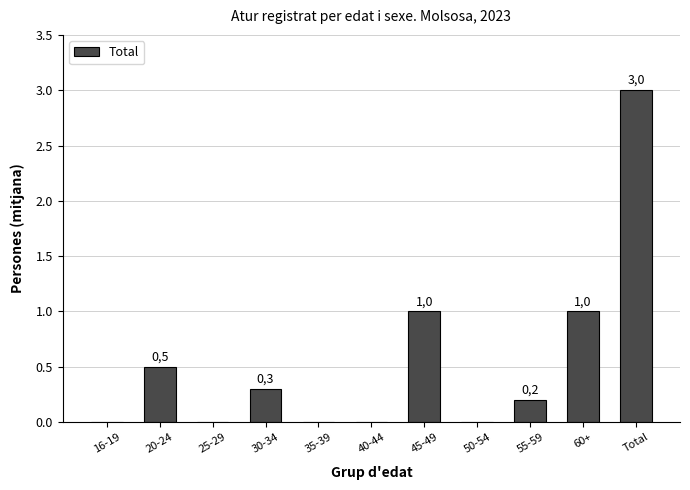

Are the bars horizontal?

No